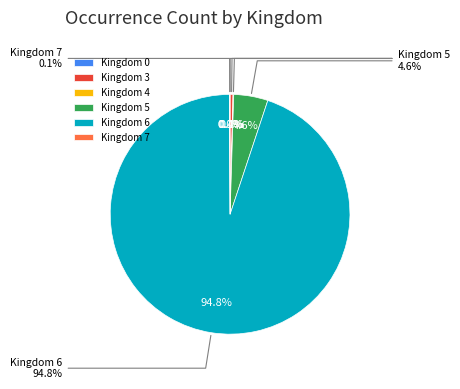

Combined, what portion of the pie is 3 and 5?

4.7%